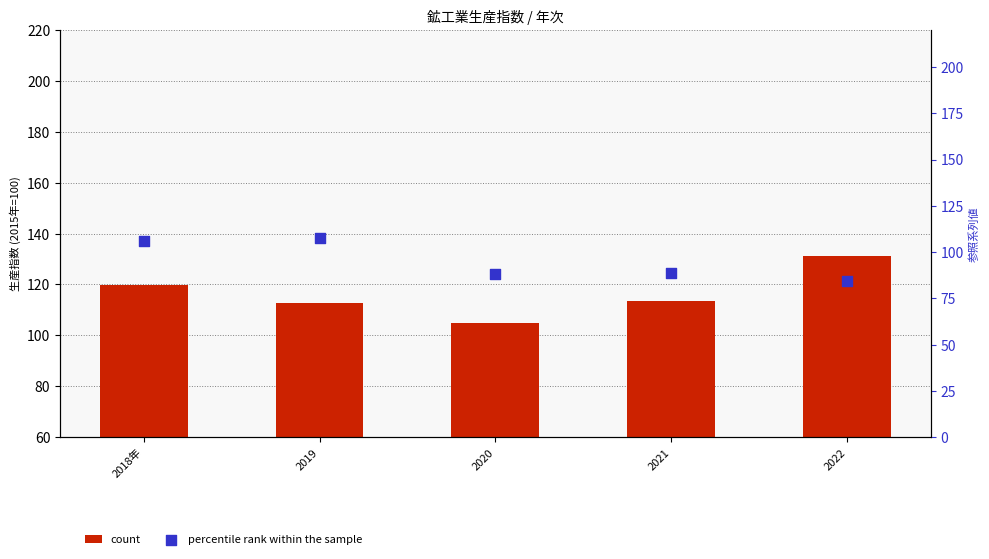

Which series has the largest total across all categories?

count